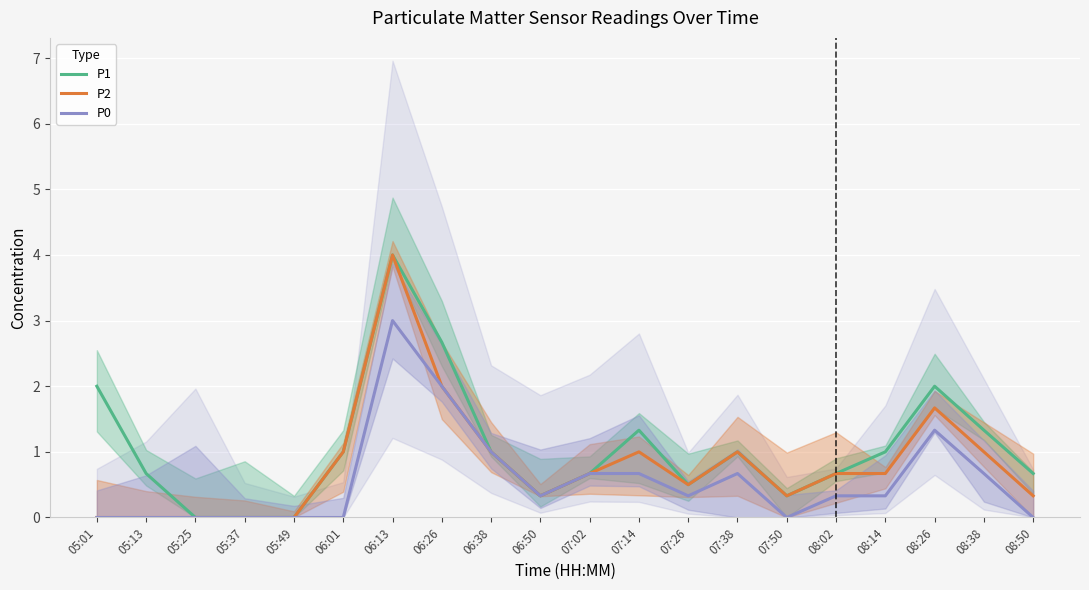

True or false: P1 has a value of 0.7 at 08:50.

True